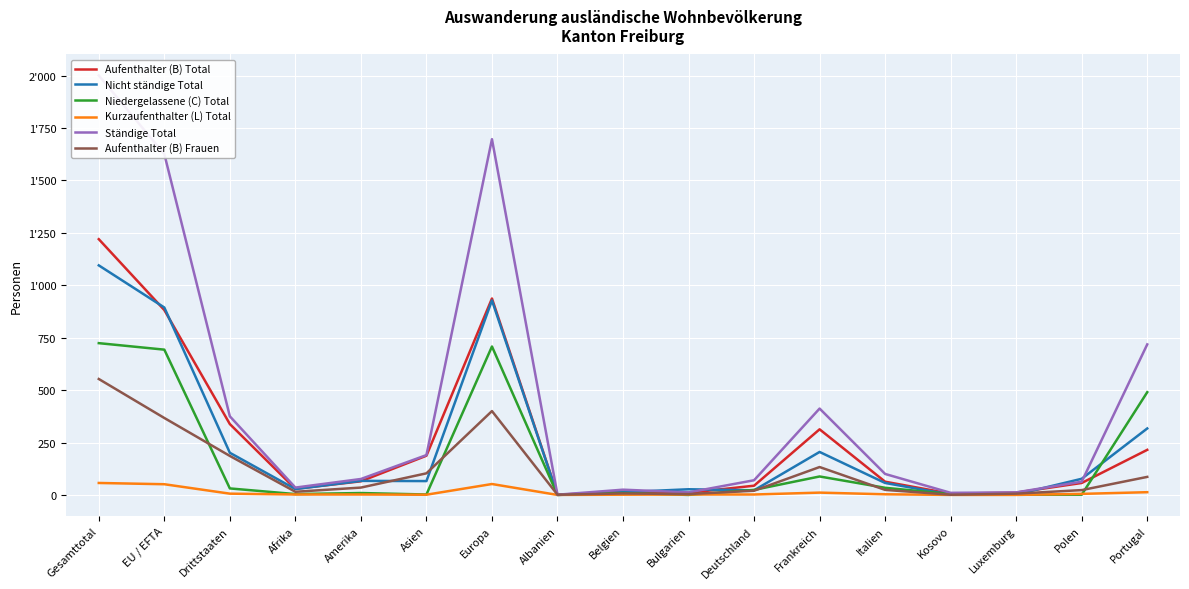

In Niedergelassene (C) Total, how many points are lower than both neighbors (excluding endpoints)?

4